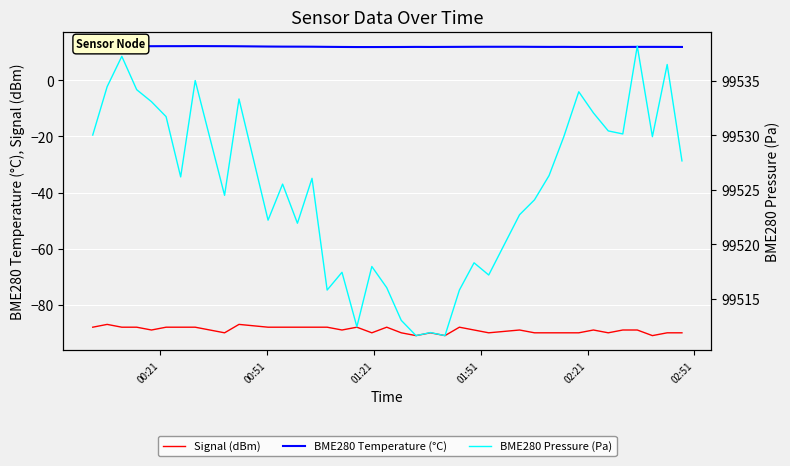

In BME280 Pressure (Pa), how many points are higher than both neighbors (excluding endpoints)?

12